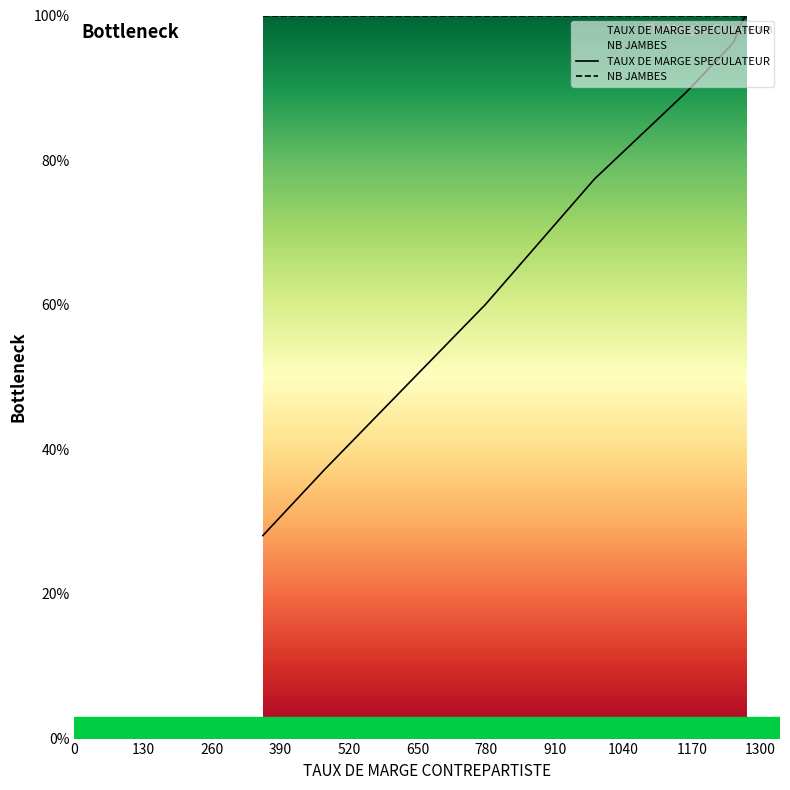

Which series has the largest total across all categories?

NB JAMBES